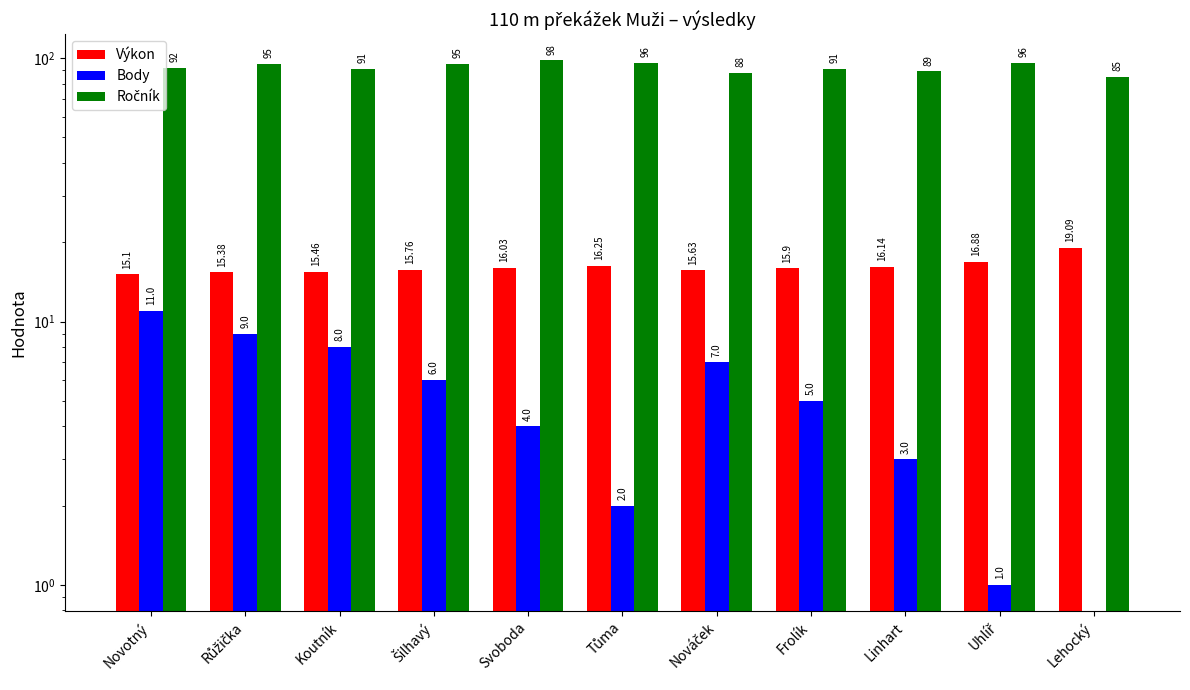

Where is Ročník nearest to the value 91?

Koutník